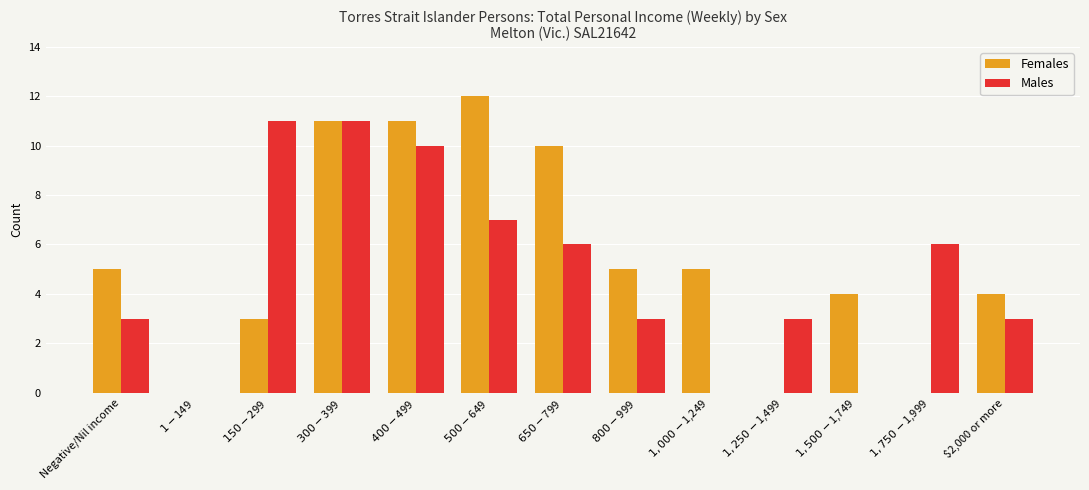

True or false: Males has a value of 2 at $650-$799.

False